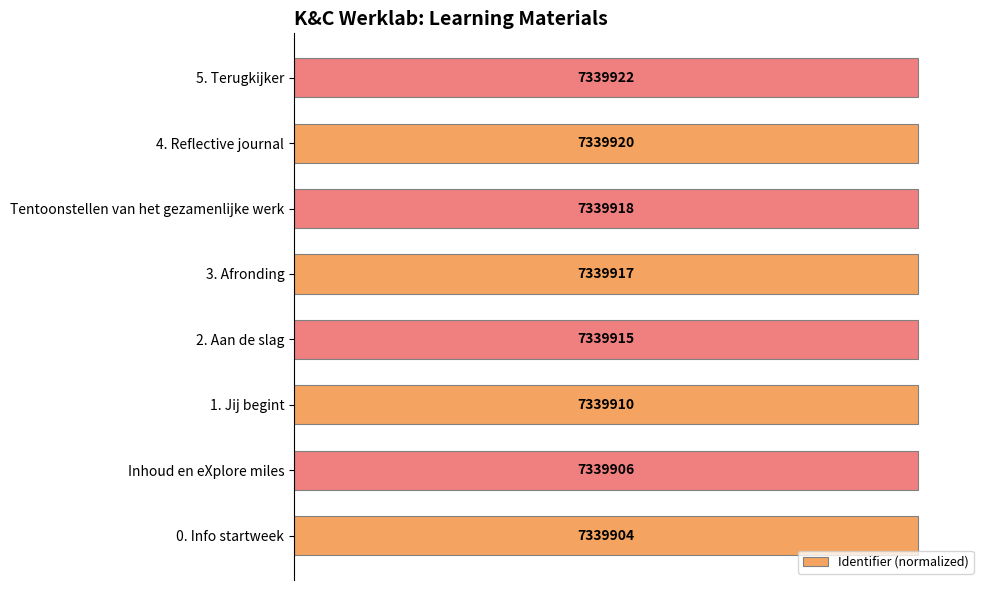

Does the chart contain any negative values?

No